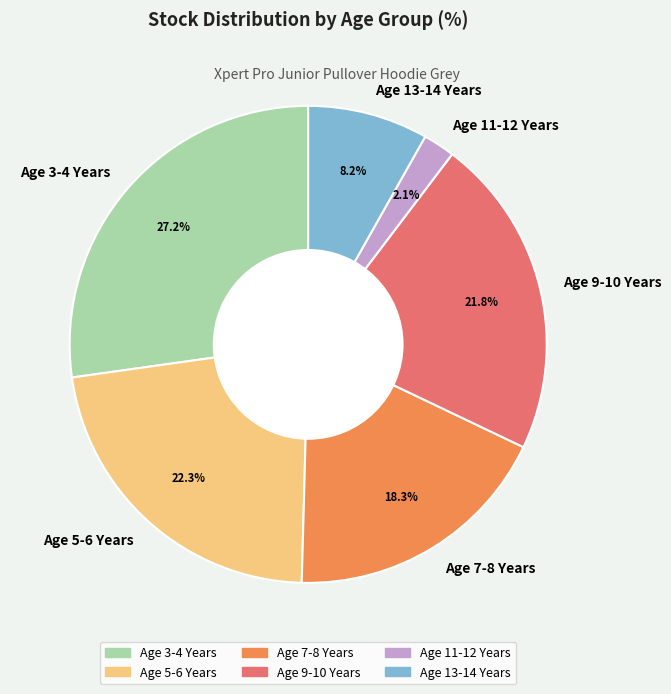

Which has a higher value, Age 7-8 Years or Age 9-10 Years?

Age 9-10 Years